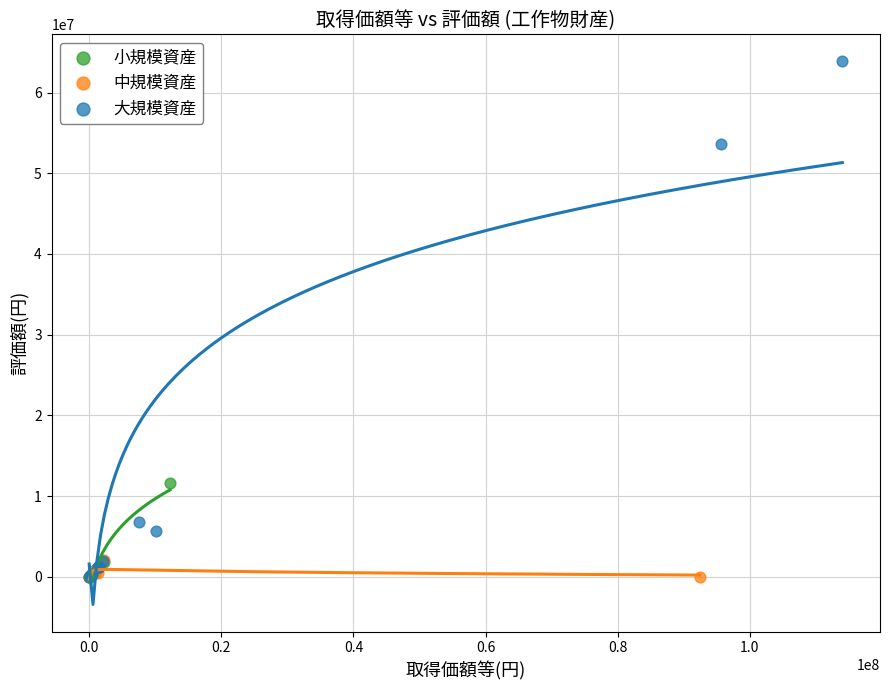

Which series has the largest Y range (max minus min)?

大規模資産